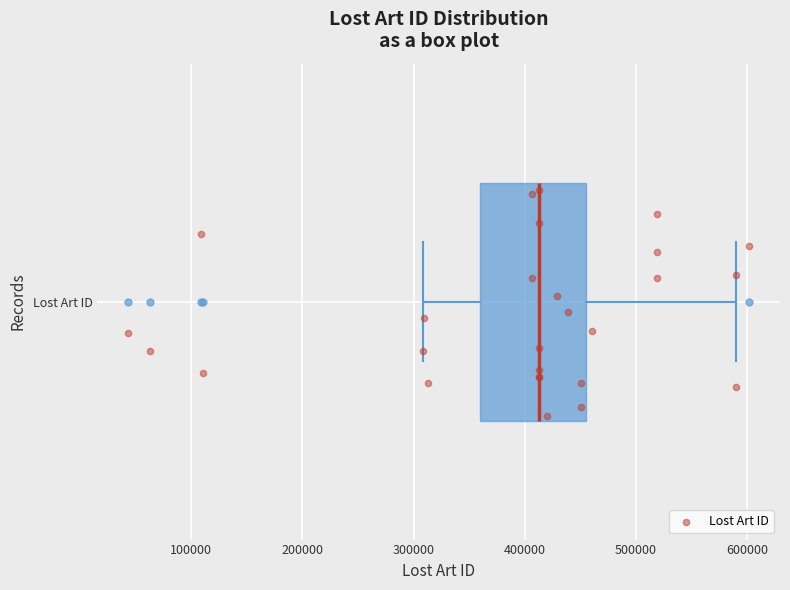

Where does the median line of the box for Lost Art ID sit on the x-axis? The values are not printed on the chart, so give them approximately, as read against the axis.

410000